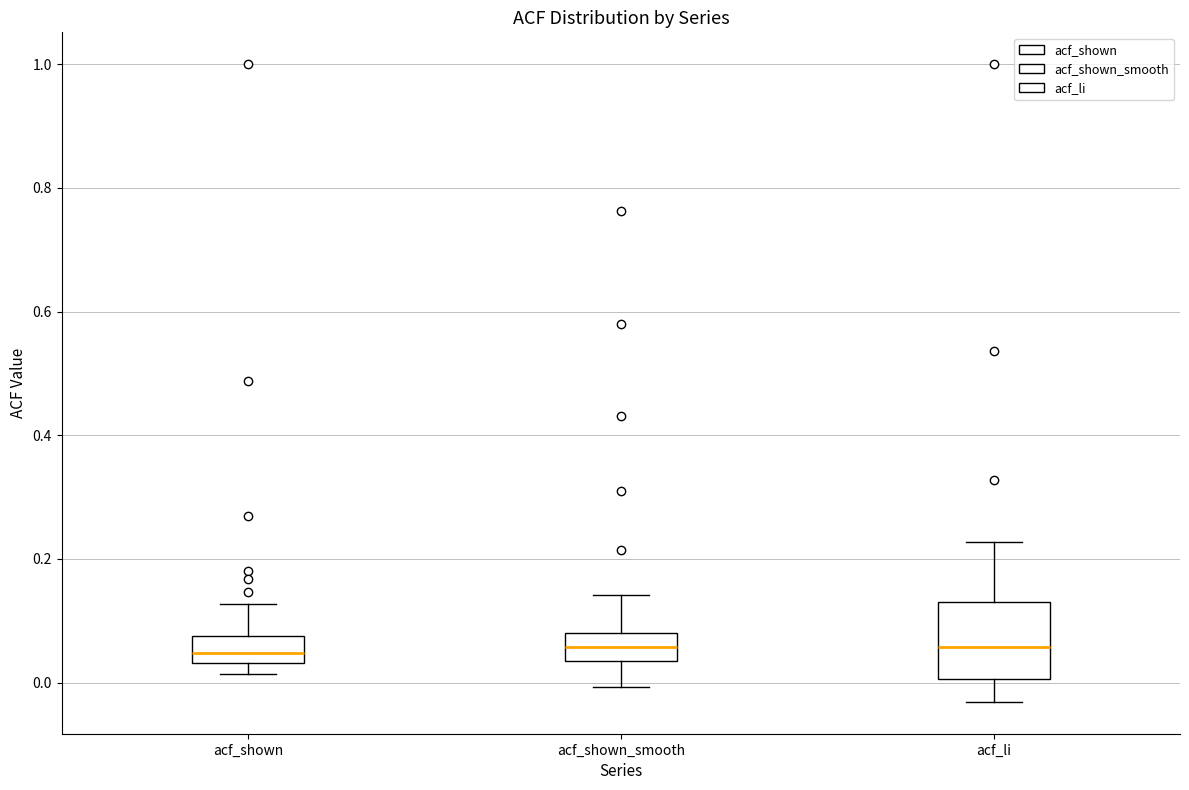

Reading left to right, read every box against the y-axis: the position of its median line, the range the box covers, and the ends of its whiskers. The values are not printed on the chart, so give them approximately, as read against the axis.

acf_shown: median 0.04 (inside the box), box 0.04 to 0.08, whiskers 0.02 to 0.12
acf_shown_smooth: median 0.06, box 0.04 to 0.08, whiskers 0.00 to 0.14
acf_li: median 0.06, box 0.00 to 0.14, whiskers -0.04 to 0.22